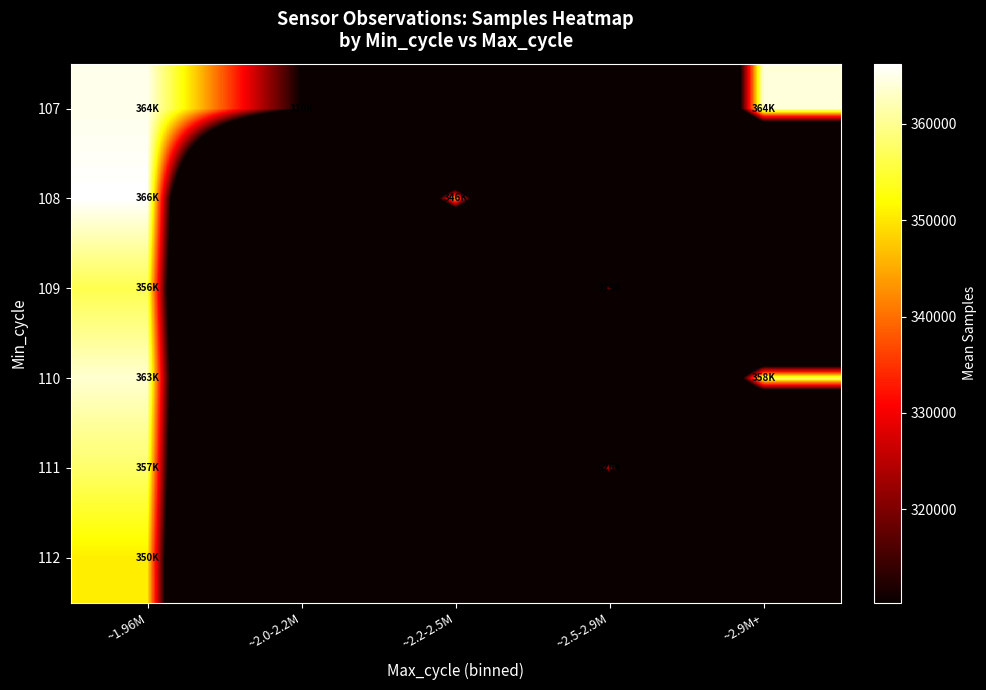

At which category does the chart reach its peak across all series?

~1.96M